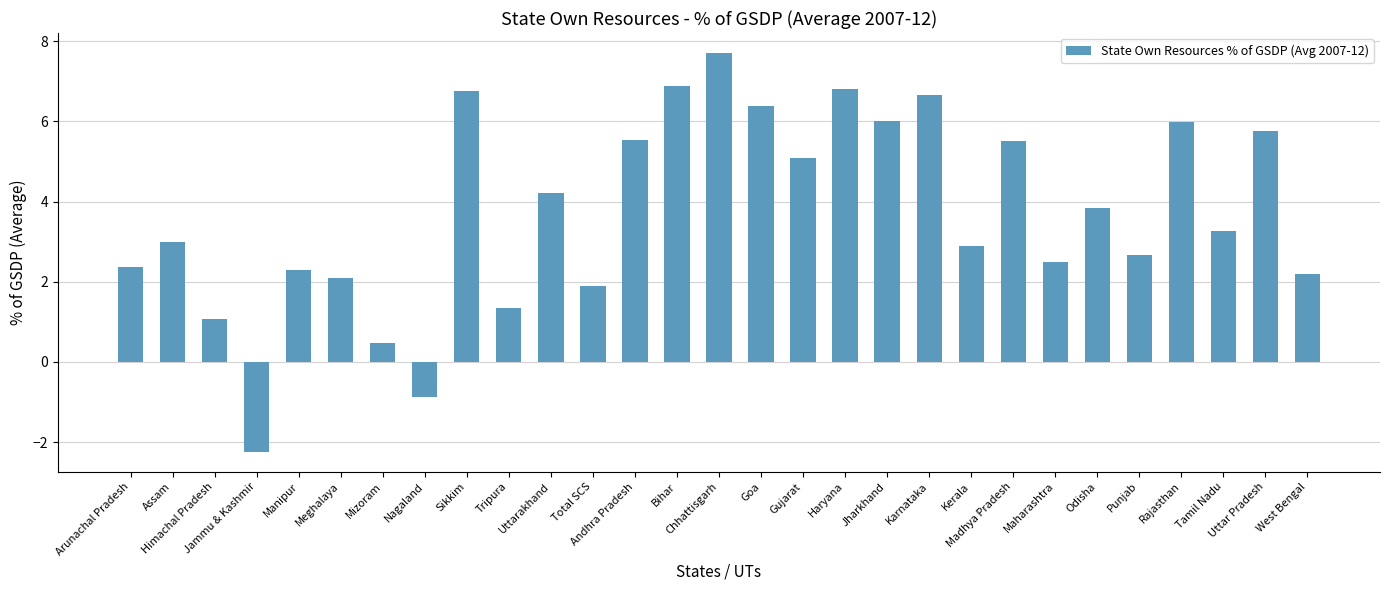

Does the chart contain stacked bars?

No